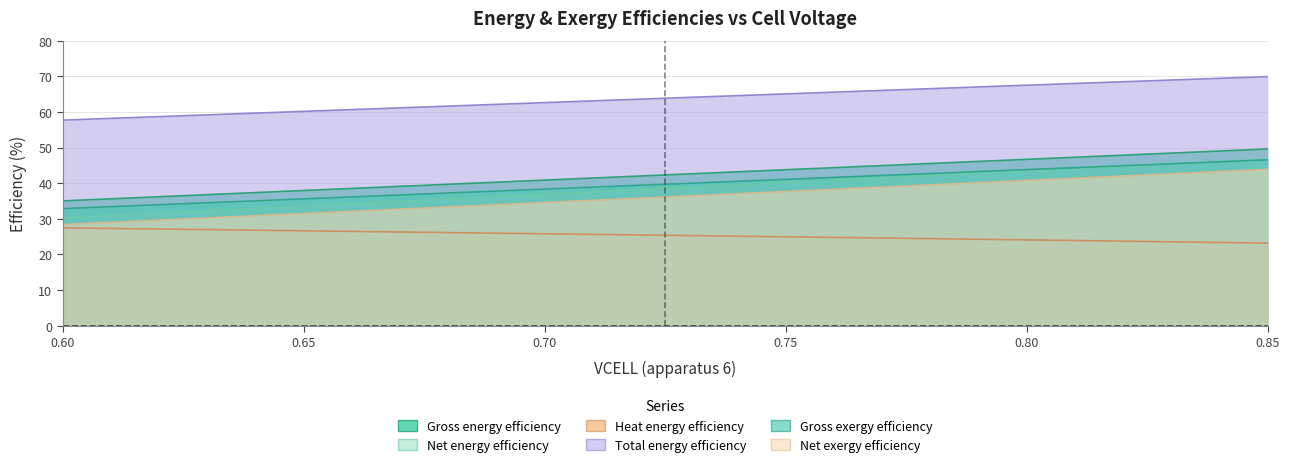

What is the label of the 21st point from the right?

0.65